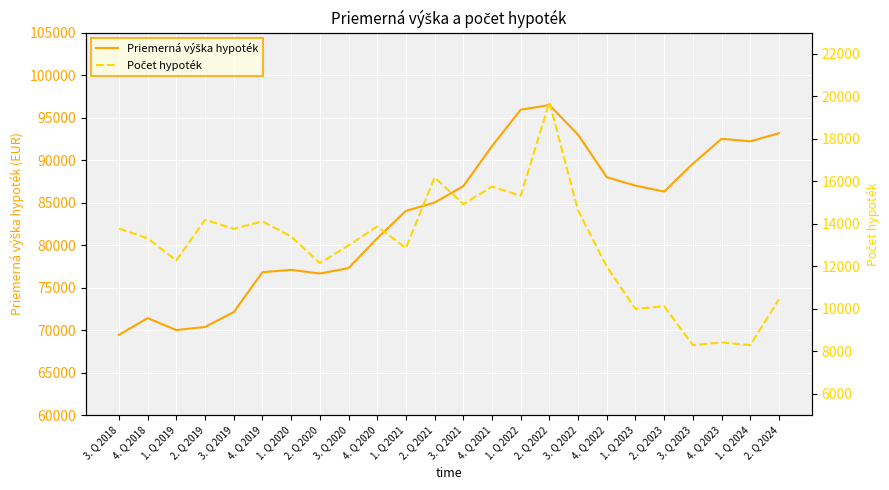

What is the value of the Počet hypoték point at the 8th from the left?

12160